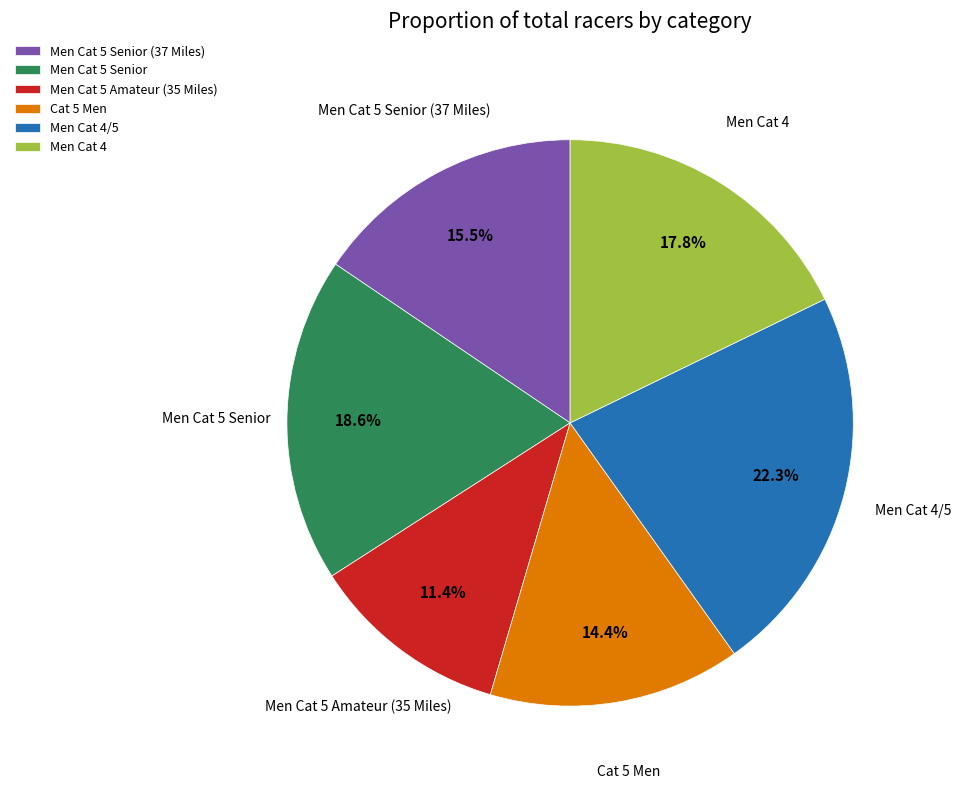

How many slices are in this pie chart?

6